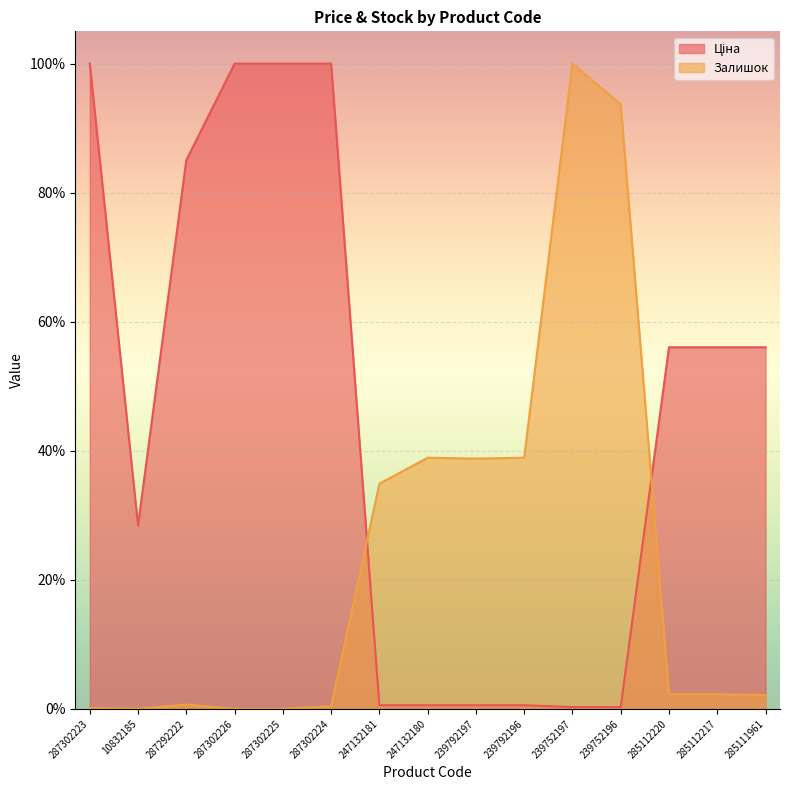

What is the average value of the Залишок series?

23.5